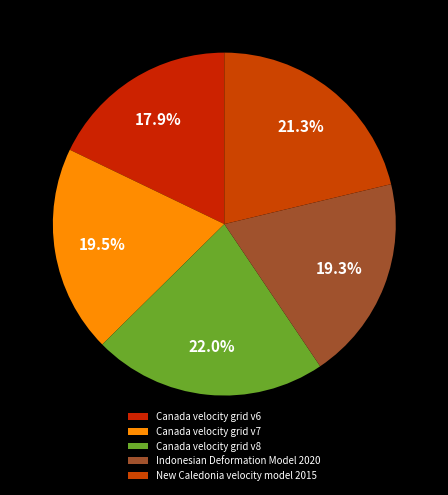

Is there a majority slice in this chart?

No